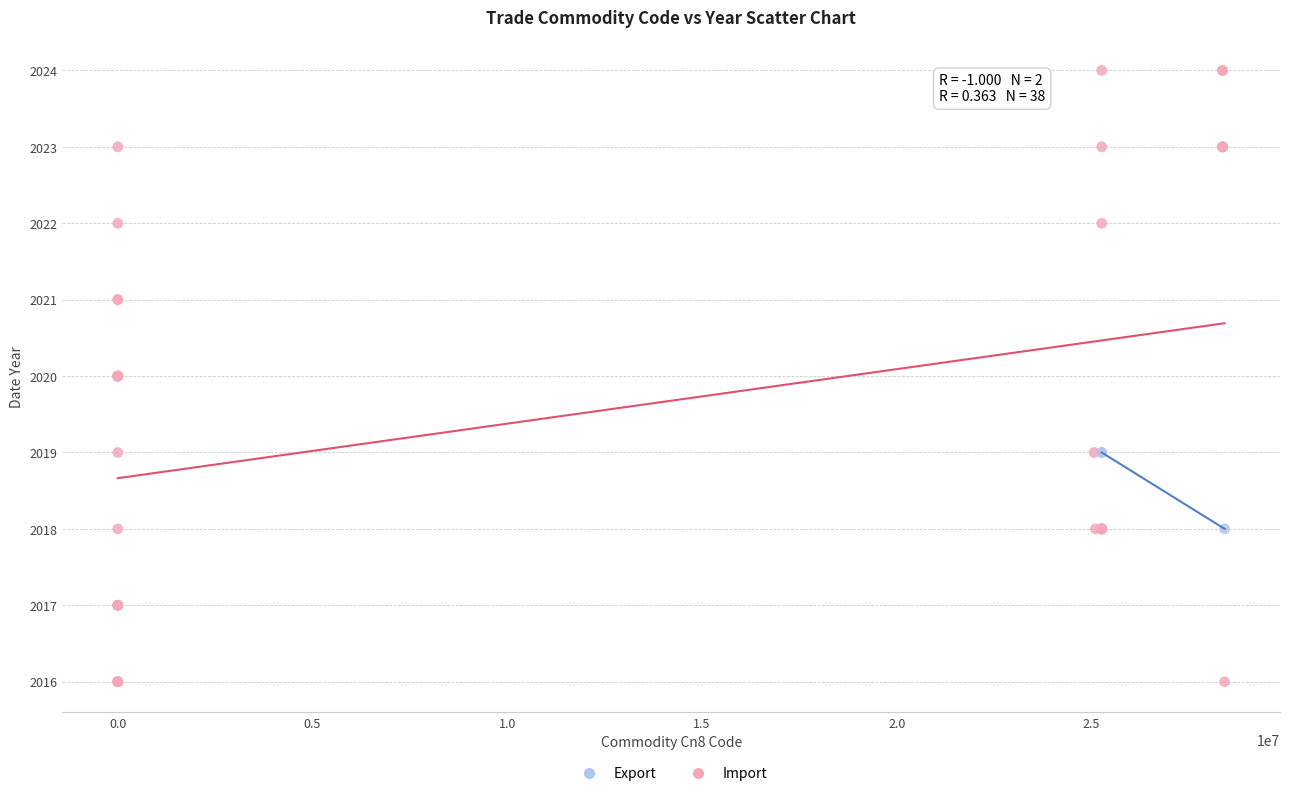

What are all the series names shown in the legend?

Export, Import